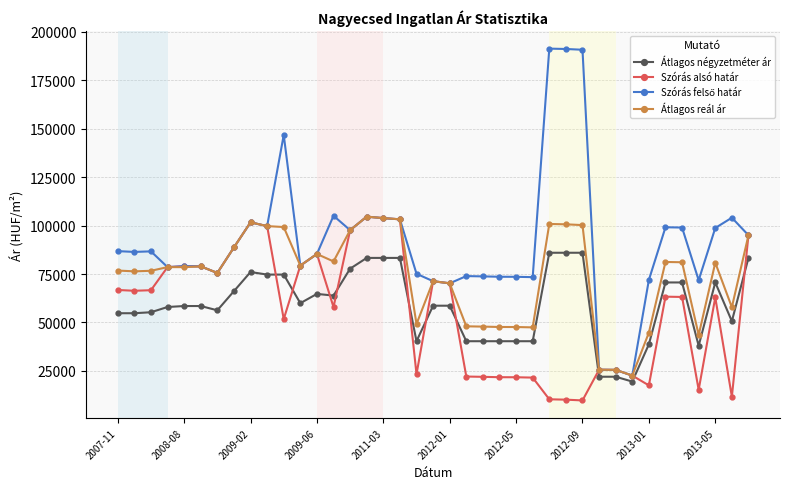

At how many categories does at least one series exceed 143581?

4